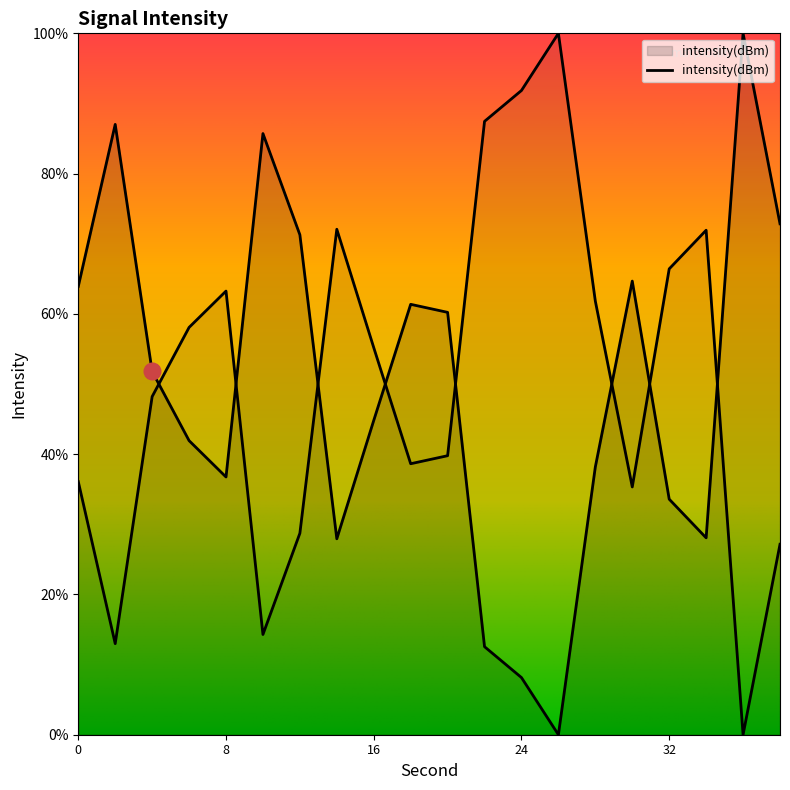

Which label corresponds to the smallest value in the chart?

26